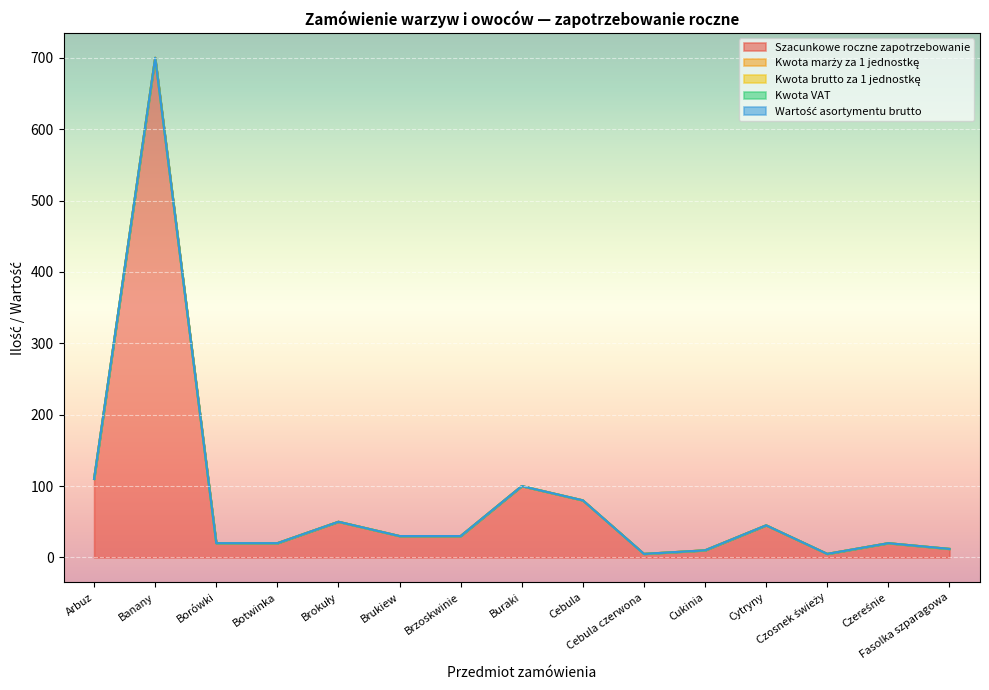

Which series has the largest total across all categories?

Szacunkowe roczne zapotrzebowanie